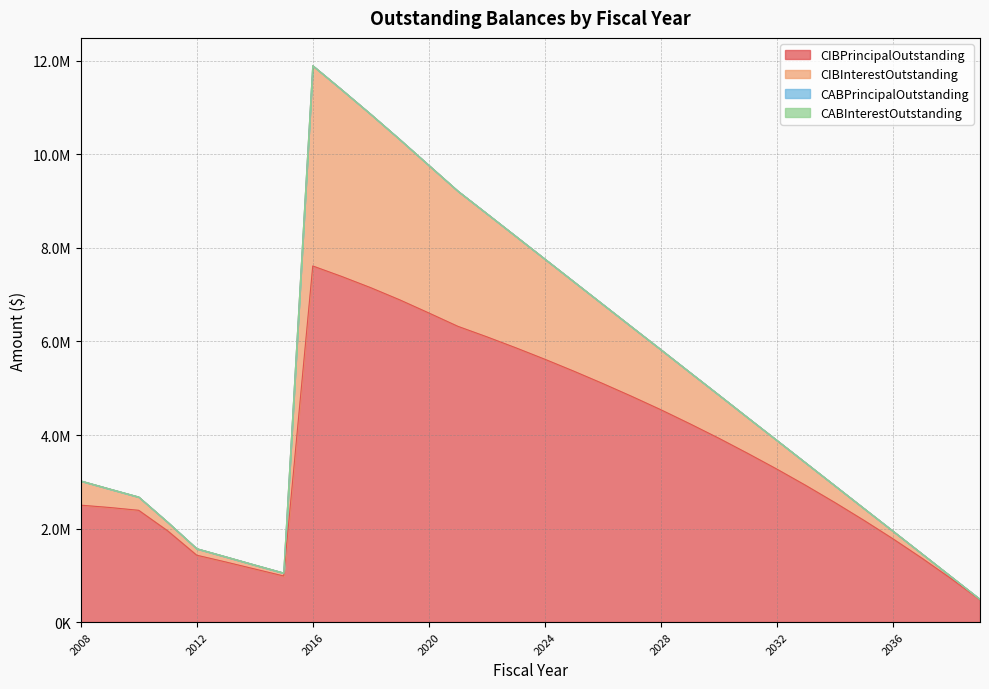

True or false: CIBInterestOutstanding has a value of 2171372.0 at 2028.

False